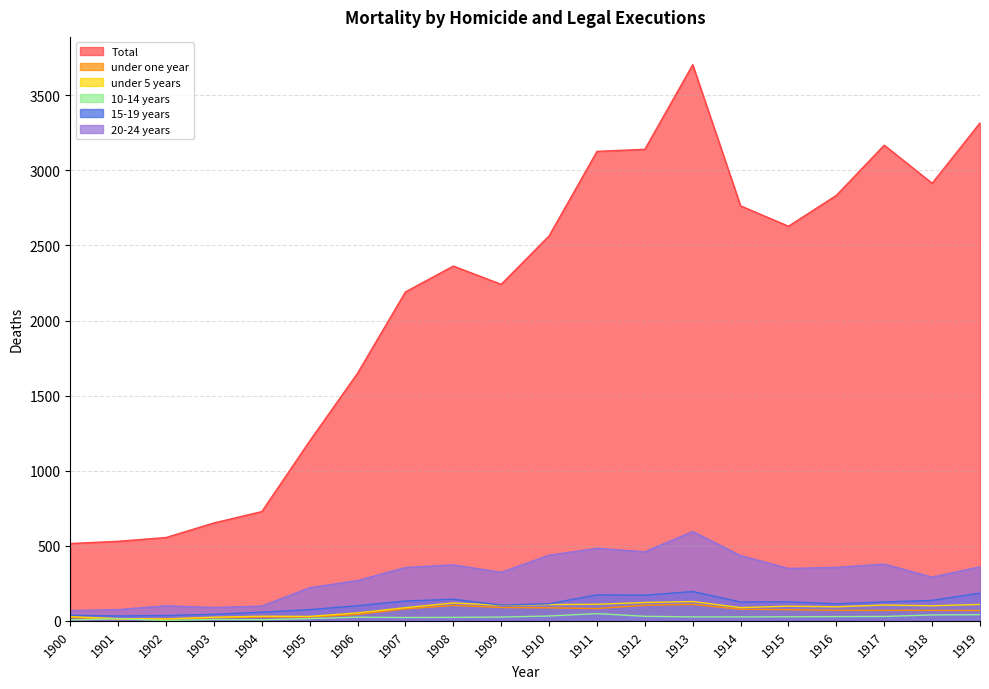

List the labels in order of under one year value, largest first.

1913, 1912, 1908, 1909, 1910, 1911, 1907, 1914, 1915, 1916, 1918, 1917, 1919, 1906, 1905, 1904, 1900, 1903, 1902, 1901